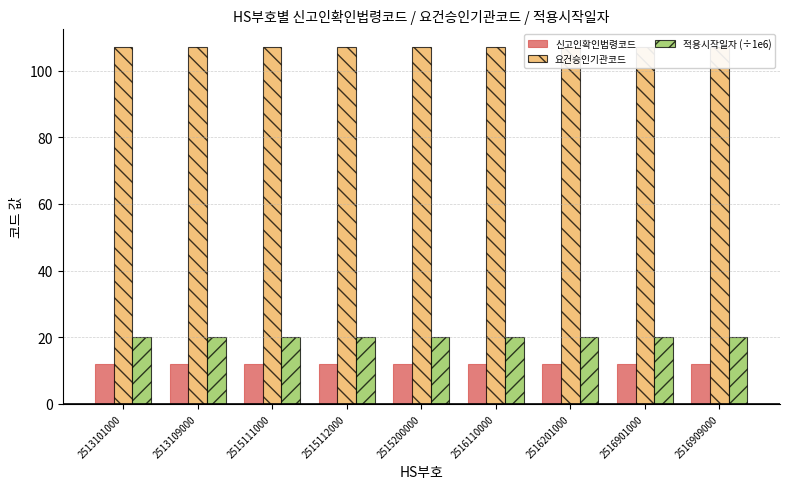

What is the approximate value of 요건승인기관코드 at 2513101000?

107.0